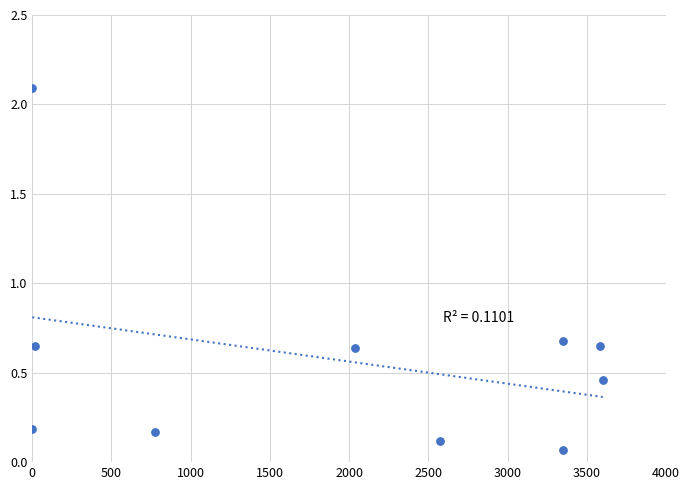

What is the average X value?

1928.5